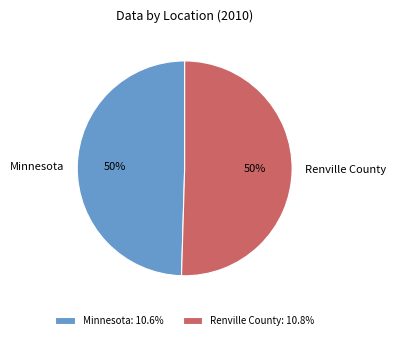

How many segments does this pie chart have?

2